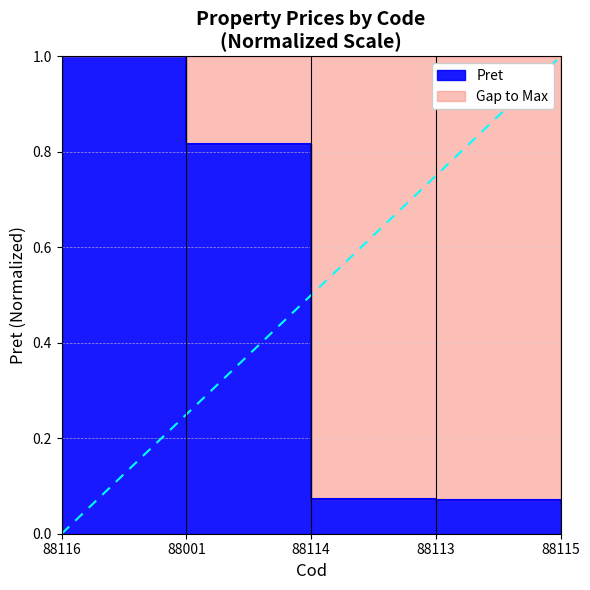

What is the change in value from 88116 to 88114?

-0.9